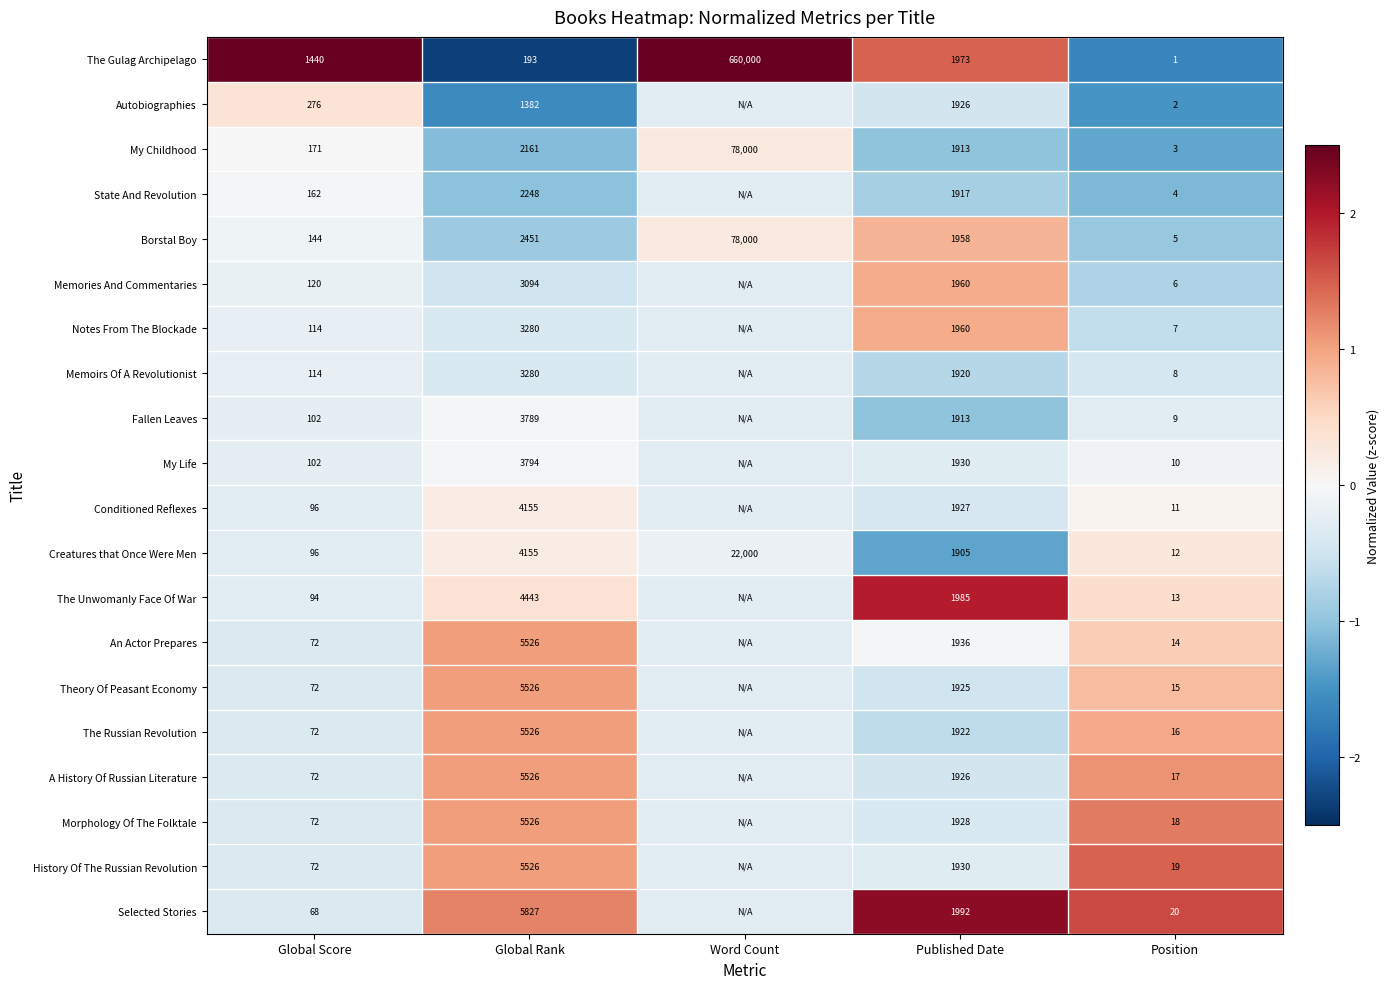

Which category has the lowest value in the Creatures that Once Were Men series?

Position